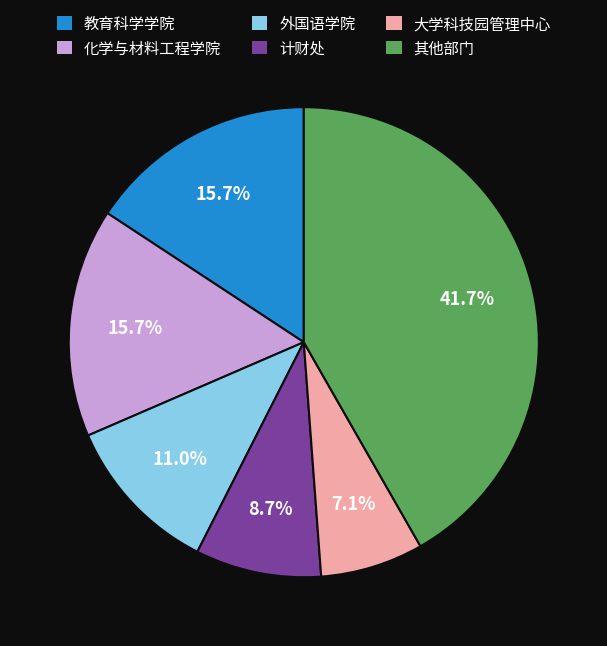

How many slices are in this pie chart?

6